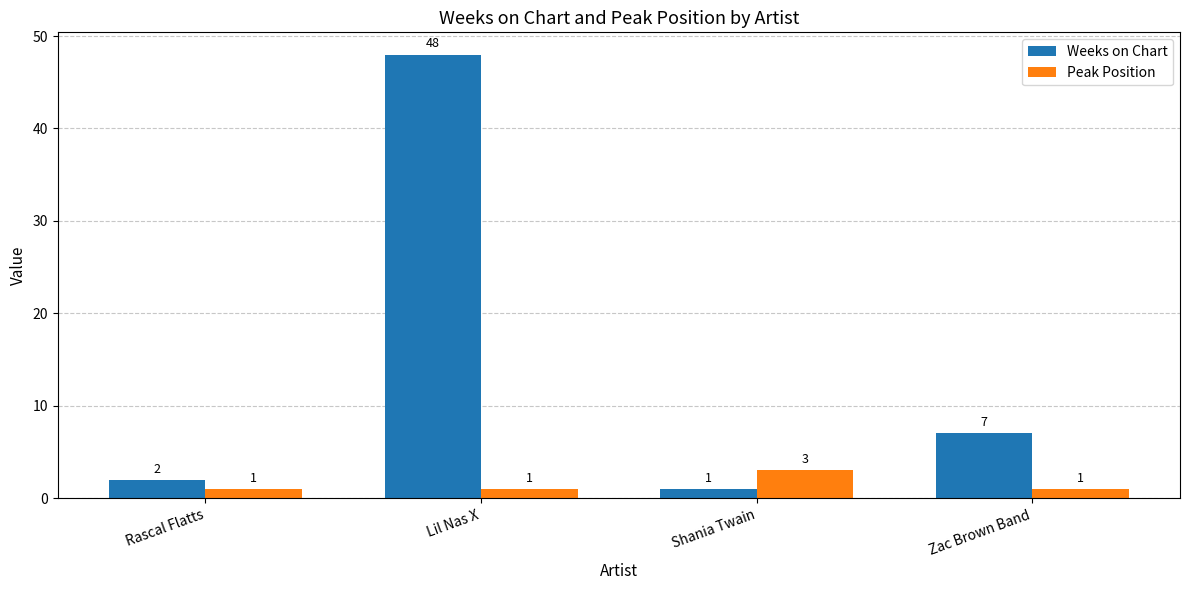

Does the chart contain any negative values?

No